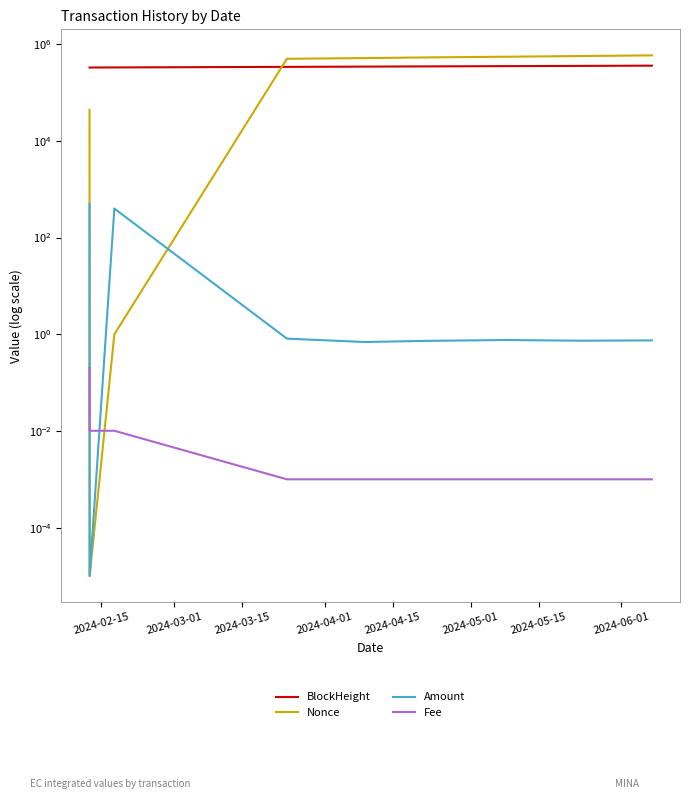

Does the chart have visible grid lines?

No